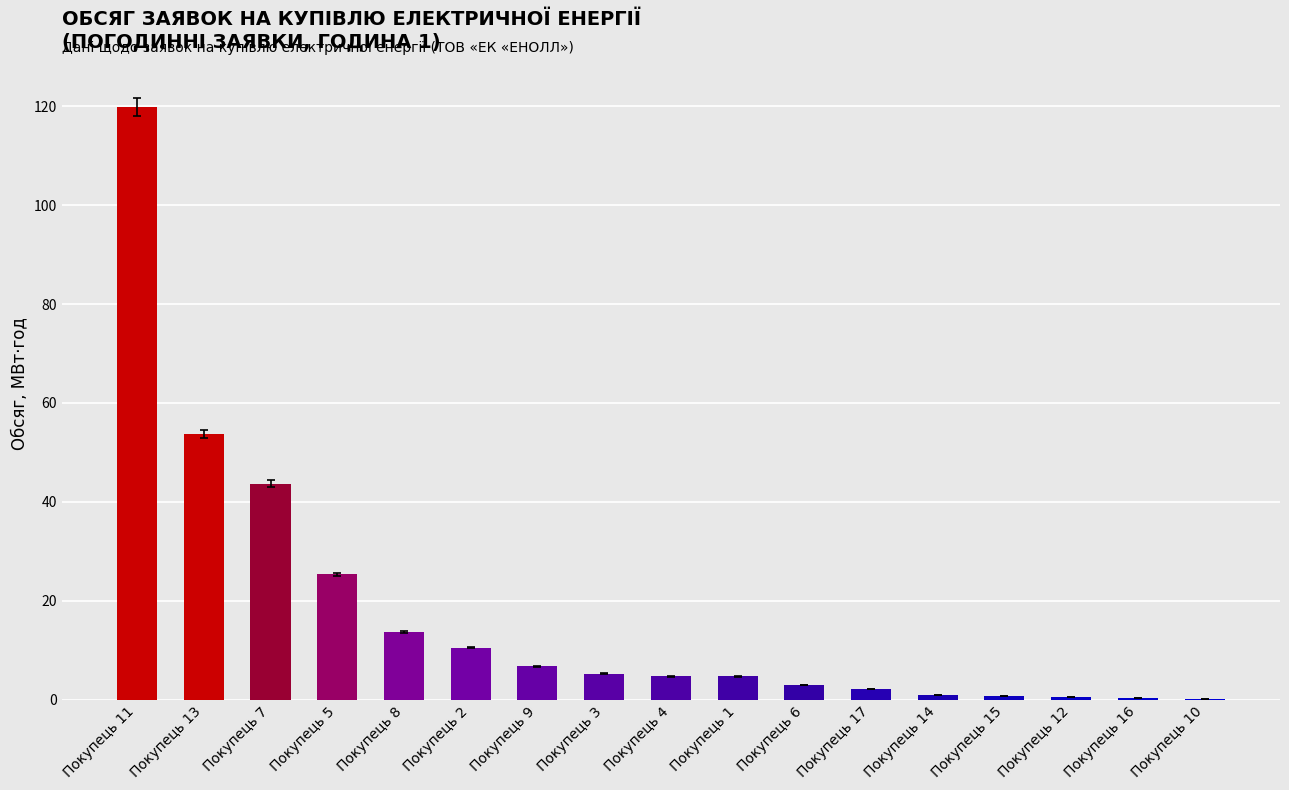

Between Покупець 3 and Покупець 12, which is larger?

Покупець 3